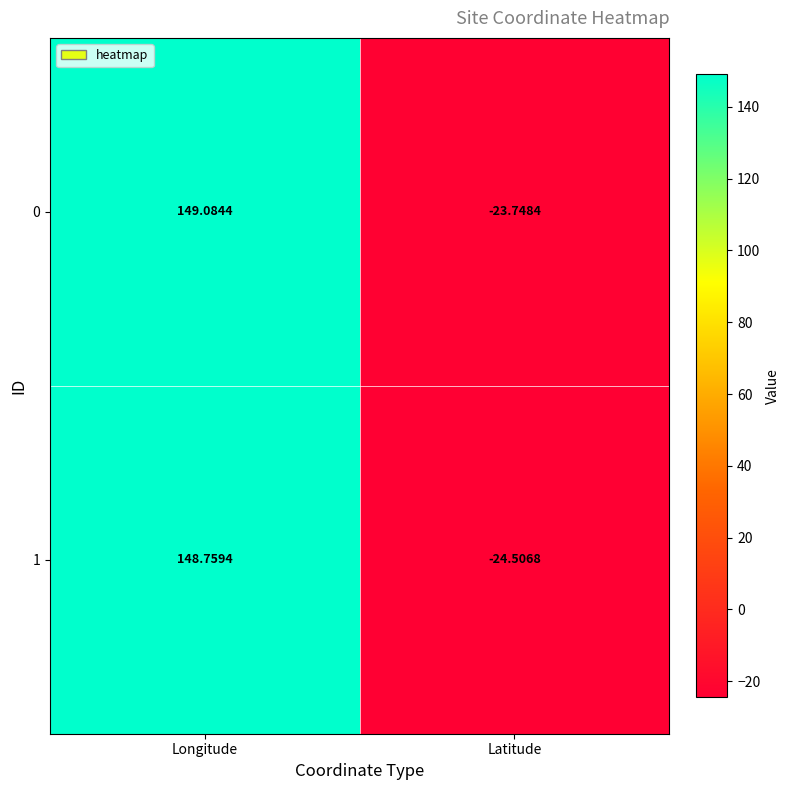

Which series has the widest spread of values?

1